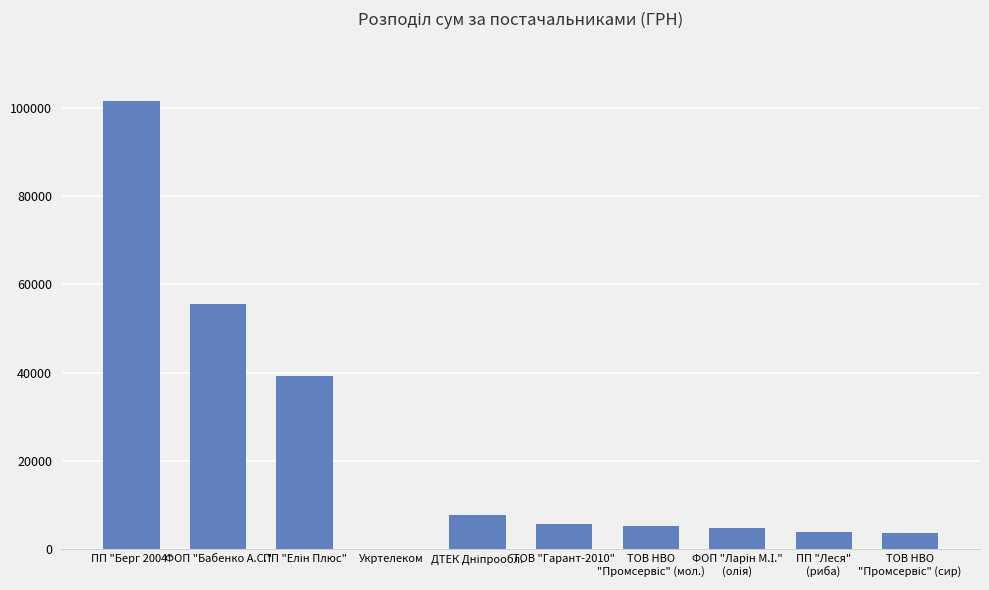

What is the maximum value shown in the chart?

101558.0